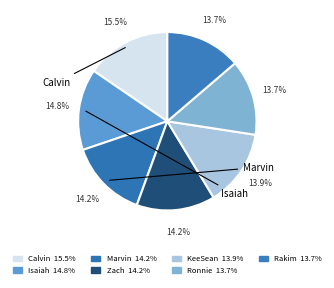

How many segments does this pie chart have?

7